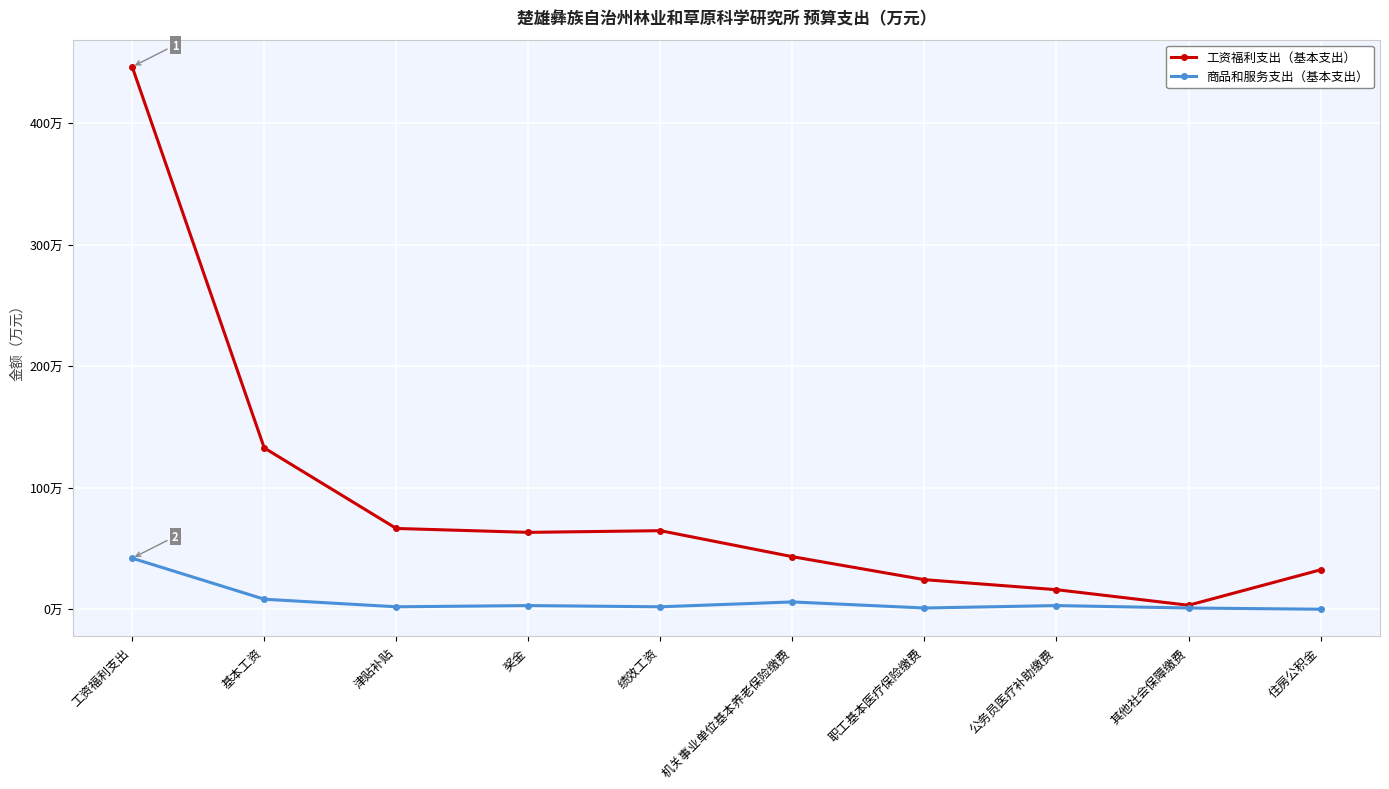

True or false: 工资福利支出（基本支出） and 商品和服务支出（基本支出） intersect in this chart.

False